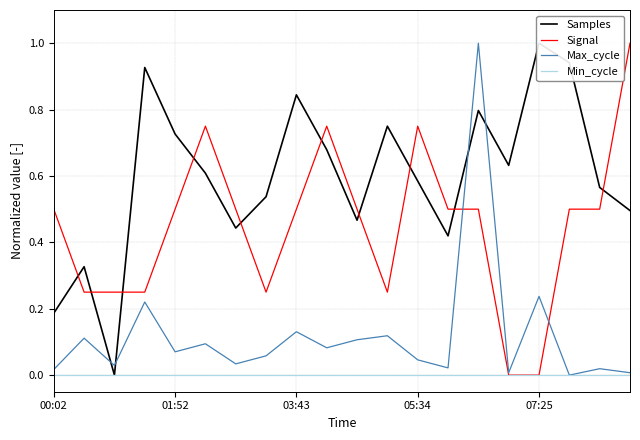

How many values in the Signal series exceed 0?

18